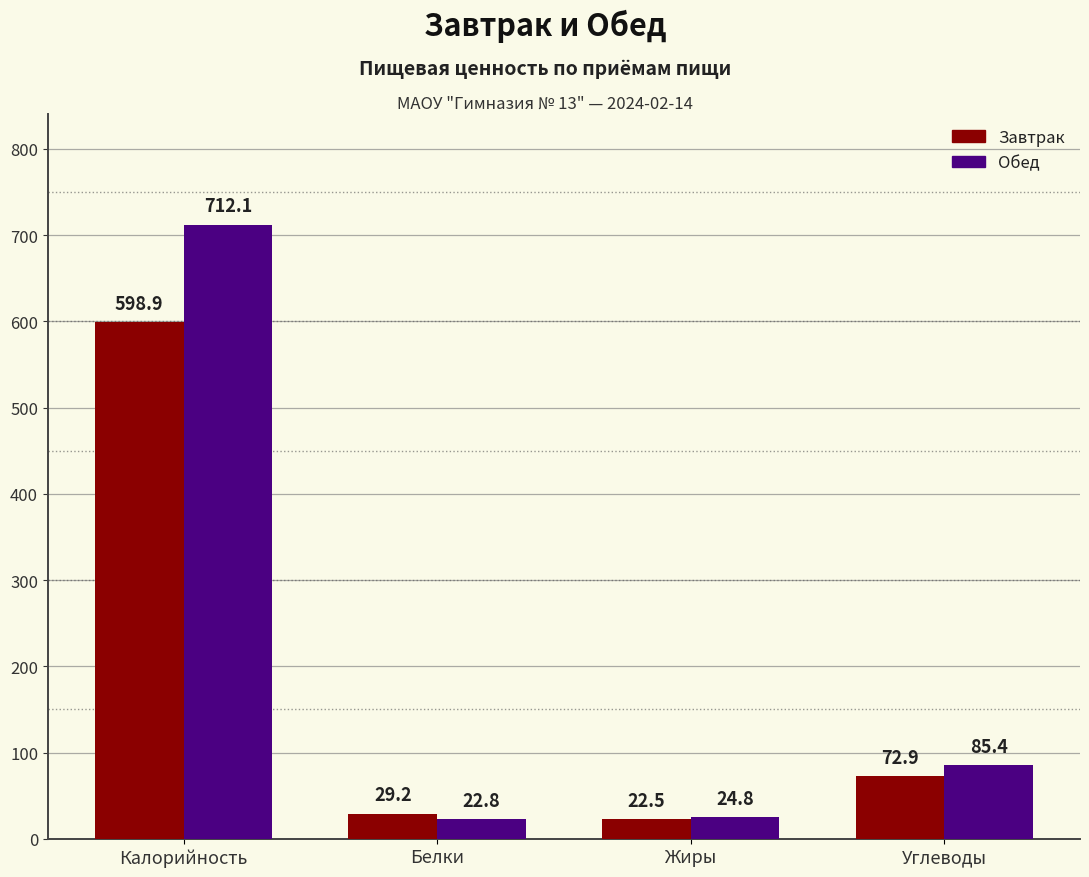

What is the label of the 4th bar from the right?

Калорийность